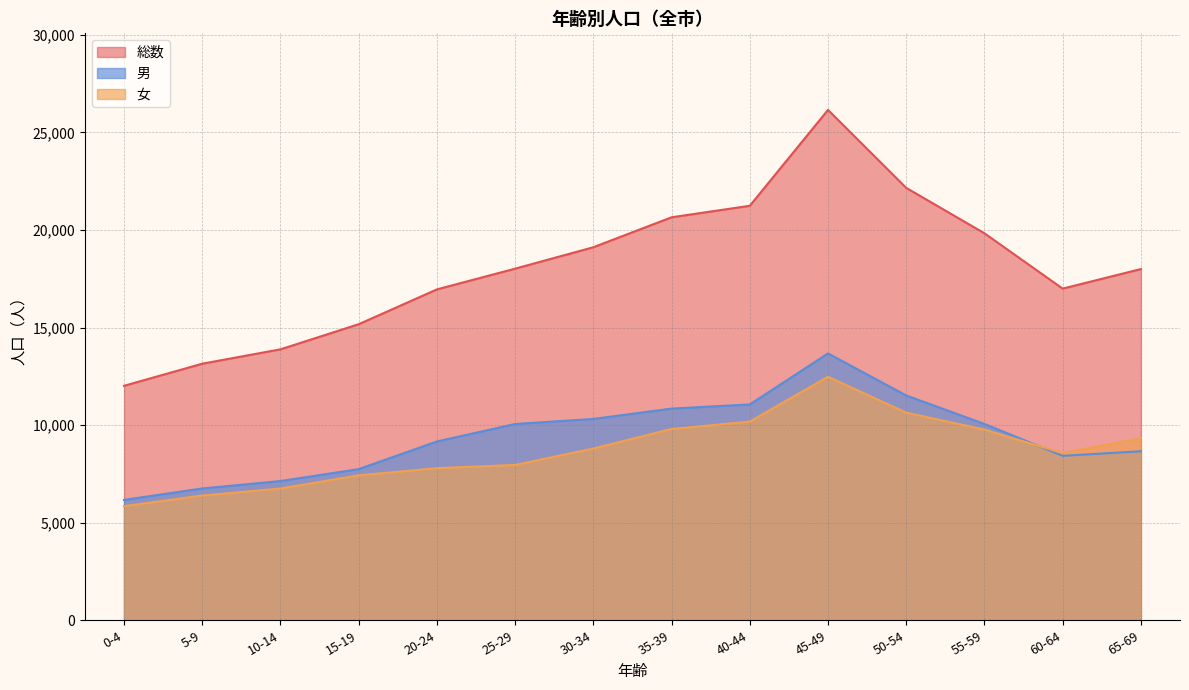

What is the total value across all series at 50-54?

44312